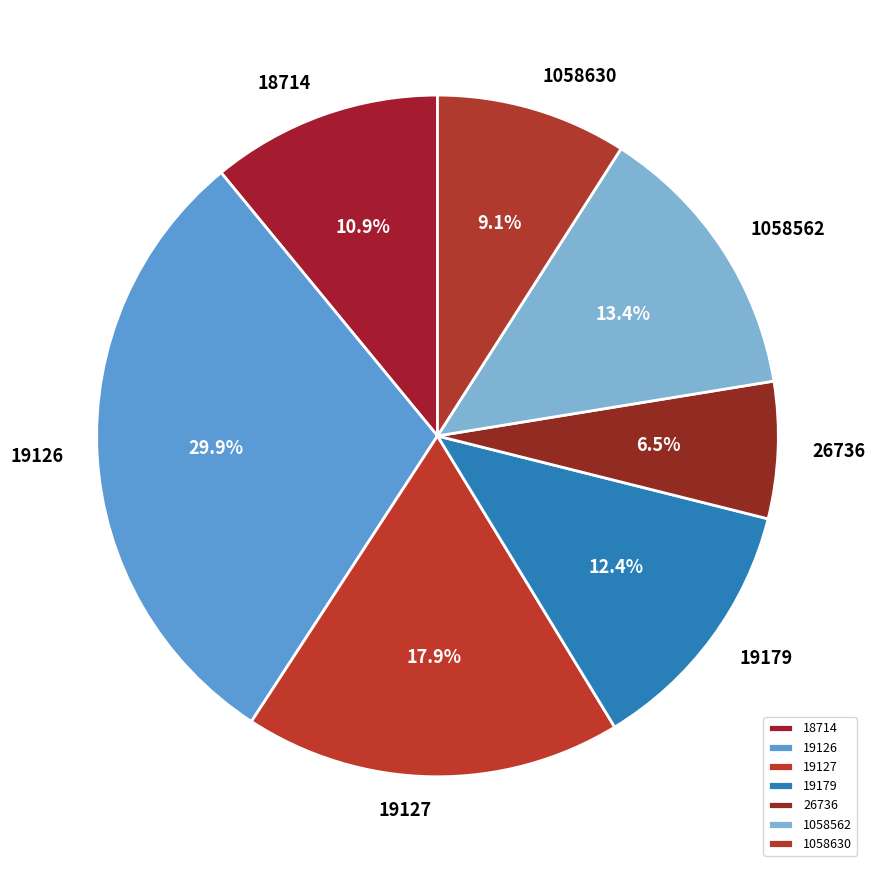

The 18714 slice represents 11% of the pie. True or false?

True